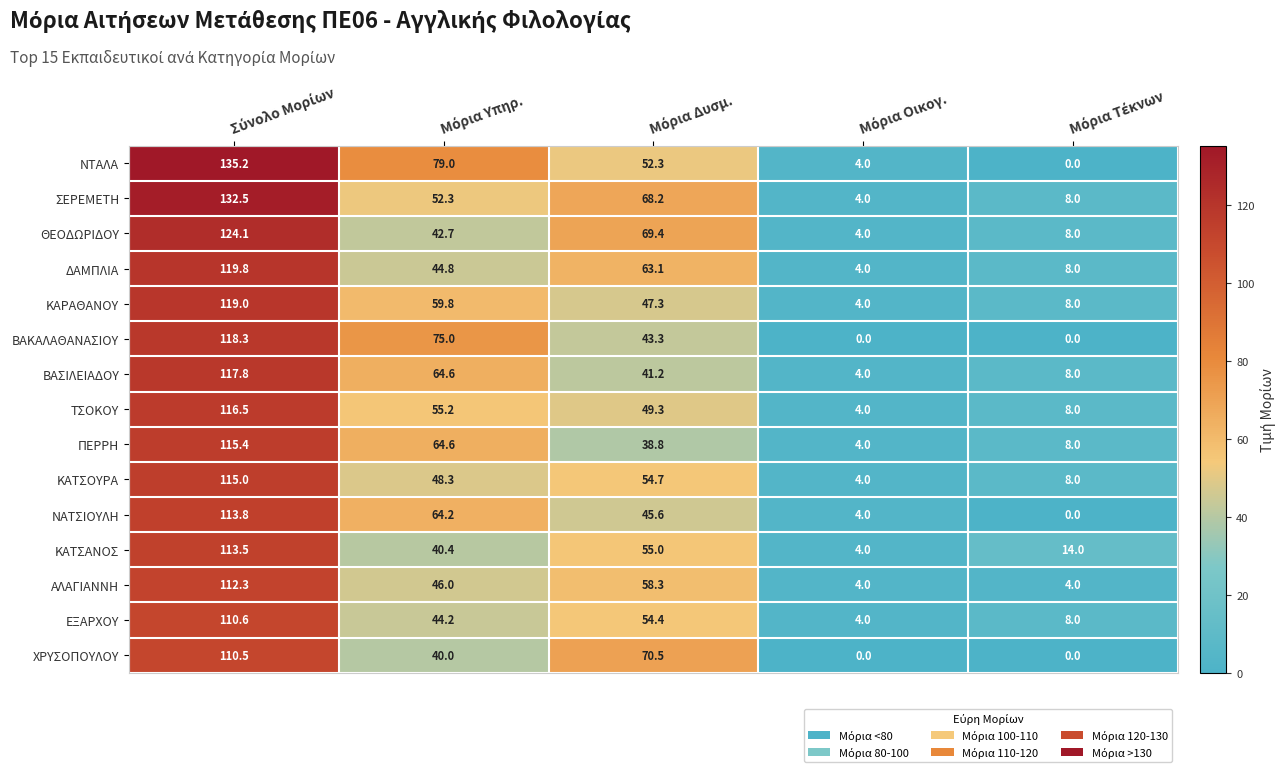

List the series in order of their peak value, lowest first.

ΧΡΥΣΟΠΟΥΛΟΥ, ΕΞΑΡΧΟΥ, ΑΛΑΓΙΑΝΝΗ, ΚΑΤΣΑΝΟΣ, ΝΑΤΣΙΟΥΛΗ, ΚΑΤΣΟΥΡΑ, ΠΕΡΡΗ, ΤΣΟΚΟΥ, ΒΑΣΙΛΕΙΑΔΟΥ, ΒΑΚΑΛΑΘΑΝΑΣΙΟΥ, ΚΑΡΑΘΑΝΟΥ, ΔΑΜΠΛΙΑ, ΘΕΟΔΩΡΙΔΟΥ, ΣΕΡΕΜΕΤΗ, ΝΤΑΛΑ